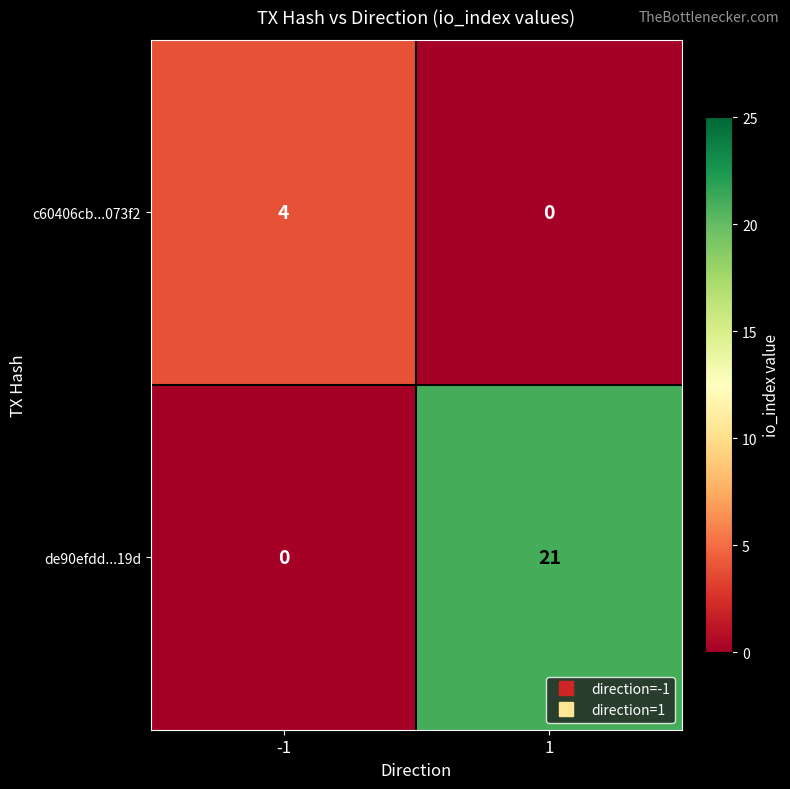

At -1, list the series in order from largest to smallest.

c60406cb...073f2, de90efdd...19d